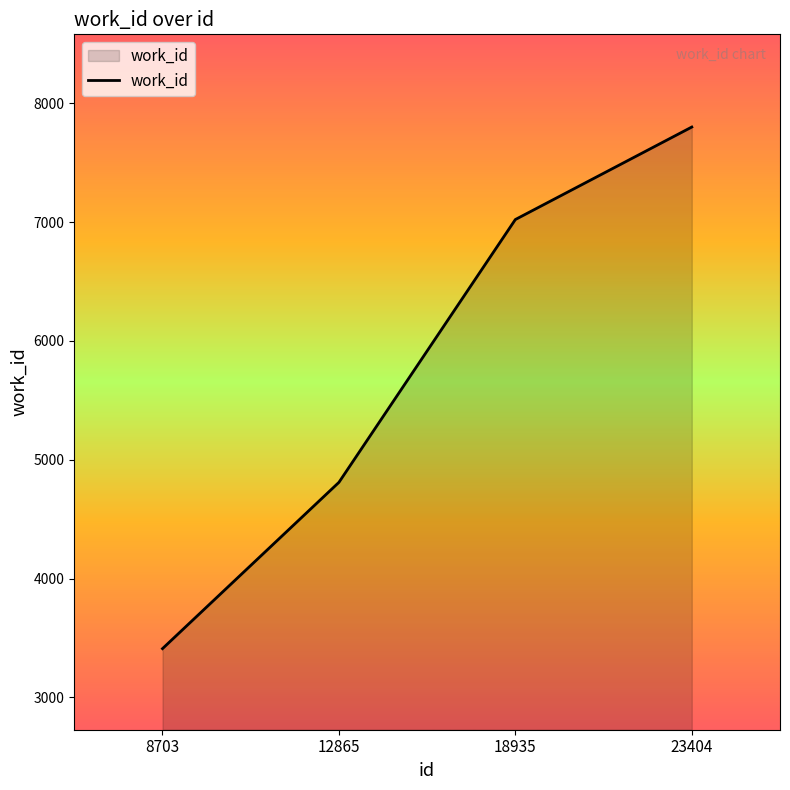

The chart shows a value of 9777 at 18935. True or false?

False